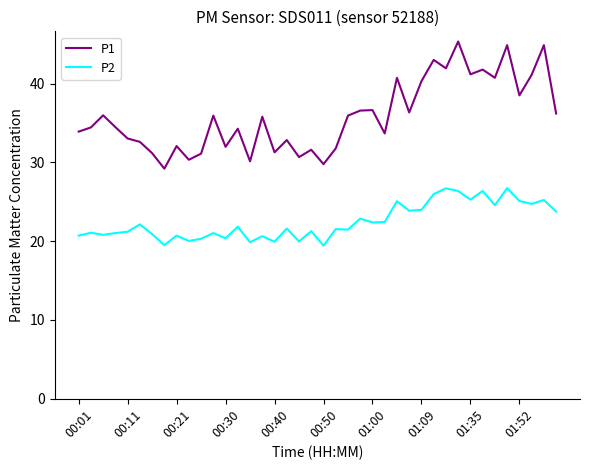

What is the greatest value displayed?

45.3